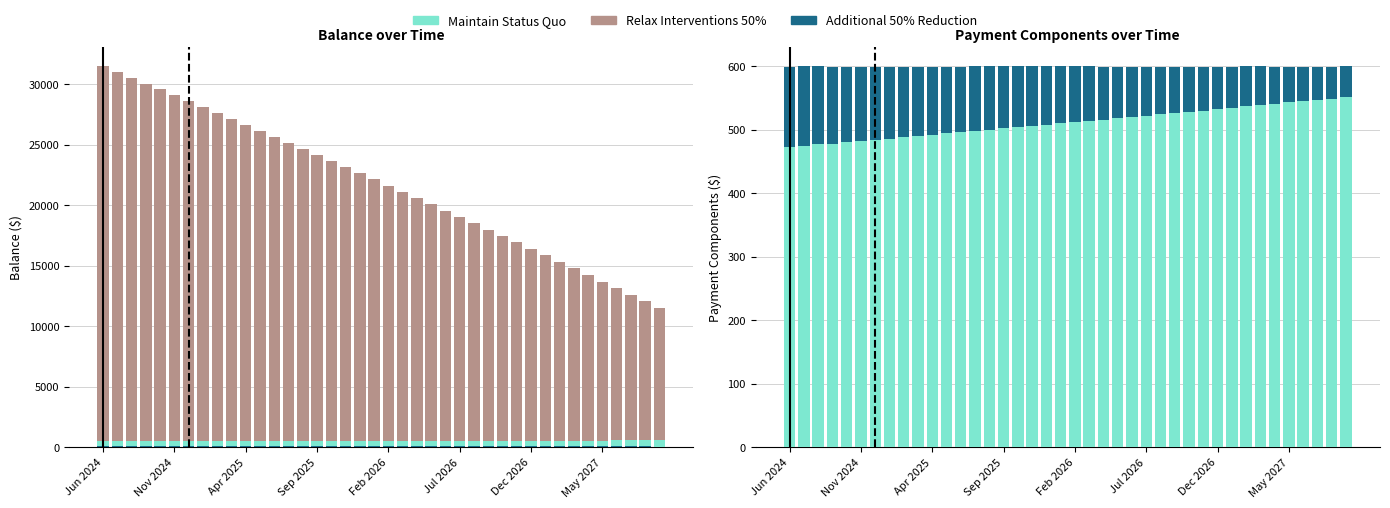

How many bars are there in each group?

3